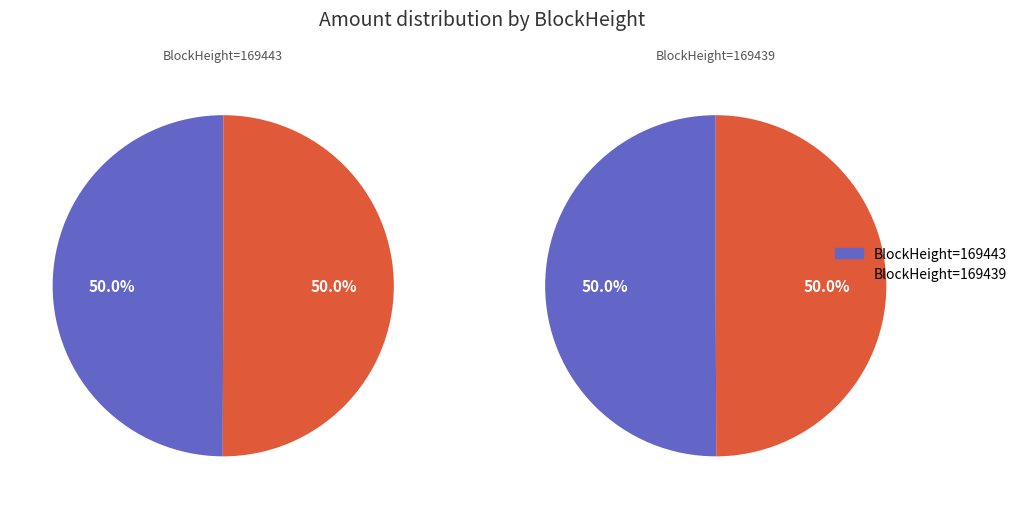

Count the number of slices in the pie.

2